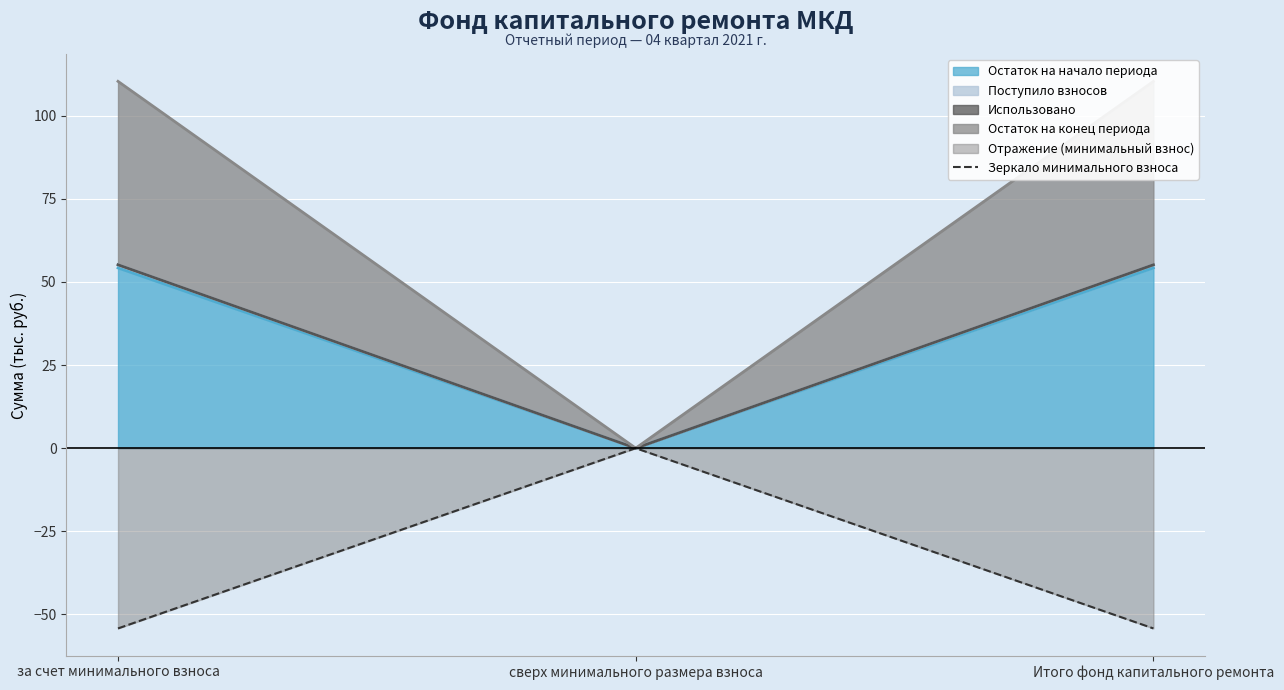

Which label corresponds to the smallest value in the chart?

за счет минимального взноса